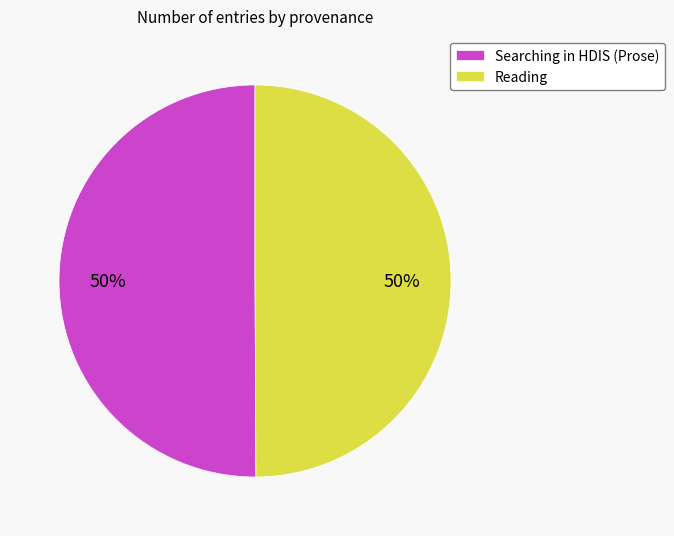

Approximately how many times larger is the value at Searching in HDIS (Prose) compared to Reading?

1.0